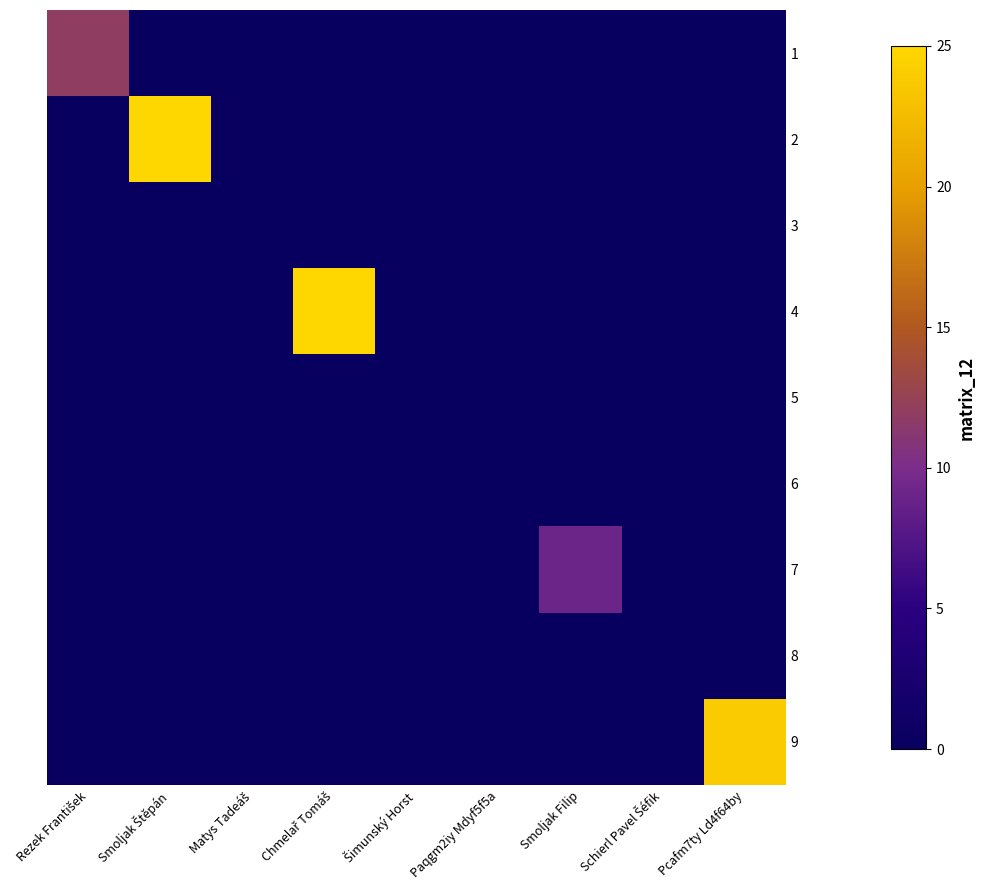

Reading left to right, list all the values displayed in this chart.

1: Rezek František=12	Smoljak Štěpán=0	Matys Tadeáš=0	Chmelař Tomáš=0	Šimunský Horst=0	Paqgm2iy Mdyf5f5a=0	Smoljak Filip=0	Schierl Pavel Šéfik=0	Pcafm7ty Ld4f64by=0
2: Rezek František=0	Smoljak Štěpán=25	Matys Tadeáš=0	Chmelař Tomáš=0	Šimunský Horst=0	Paqgm2iy Mdyf5f5a=0	Smoljak Filip=0	Schierl Pavel Šéfik=0	Pcafm7ty Ld4f64by=0
3: Rezek František=0	Smoljak Štěpán=0	Matys Tadeáš=0	Chmelař Tomáš=0	Šimunský Horst=0	Paqgm2iy Mdyf5f5a=0	Smoljak Filip=0	Schierl Pavel Šéfik=0	Pcafm7ty Ld4f64by=0
4: Rezek František=0	Smoljak Štěpán=0	Matys Tadeáš=0	Chmelař Tomáš=25	Šimunský Horst=0	Paqgm2iy Mdyf5f5a=0	Smoljak Filip=0	Schierl Pavel Šéfik=0	Pcafm7ty Ld4f64by=0
5: Rezek František=0	Smoljak Štěpán=0	Matys Tadeáš=0	Chmelař Tomáš=0	Šimunský Horst=0	Paqgm2iy Mdyf5f5a=0	Smoljak Filip=0	Schierl Pavel Šéfik=0	Pcafm7ty Ld4f64by=0
6: Rezek František=0	Smoljak Štěpán=0	Matys Tadeáš=0	Chmelař Tomáš=0	Šimunský Horst=0	Paqgm2iy Mdyf5f5a=0	Smoljak Filip=0	Schierl Pavel Šéfik=0	Pcafm7ty Ld4f64by=0
7: Rezek František=0	Smoljak Štěpán=0	Matys Tadeáš=0	Chmelař Tomáš=0	Šimunský Horst=0	Paqgm2iy Mdyf5f5a=0	Smoljak Filip=9	Schierl Pavel Šéfik=0	Pcafm7ty Ld4f64by=0
8: Rezek František=0	Smoljak Štěpán=0	Matys Tadeáš=0	Chmelař Tomáš=0	Šimunský Horst=0	Paqgm2iy Mdyf5f5a=0	Smoljak Filip=0	Schierl Pavel Šéfik=0	Pcafm7ty Ld4f64by=0
9: Rezek František=0	Smoljak Štěpán=0	Matys Tadeáš=0	Chmelař Tomáš=0	Šimunský Horst=0	Paqgm2iy Mdyf5f5a=0	Smoljak Filip=0	Schierl Pavel Šéfik=0	Pcafm7ty Ld4f64by=24